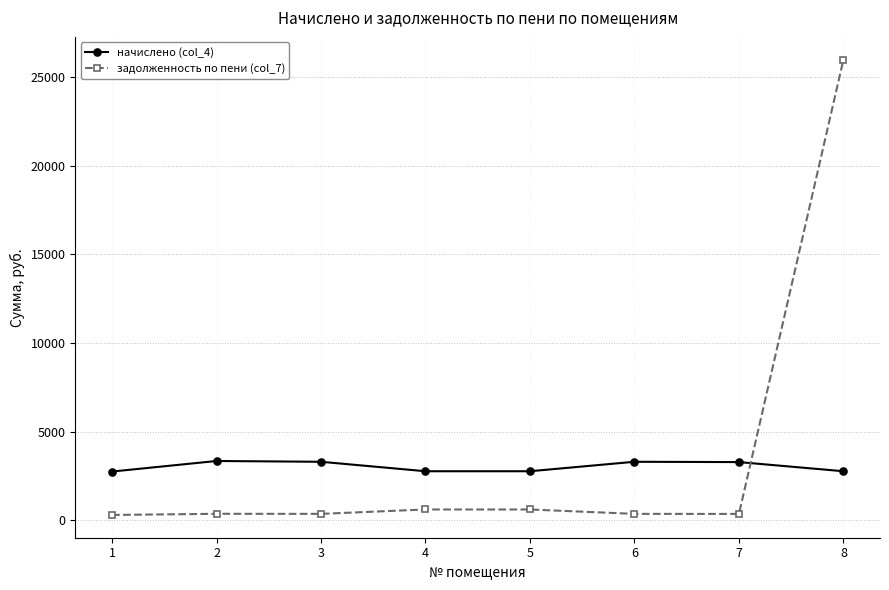

Does the chart display data point markers on the line(s)?

Yes